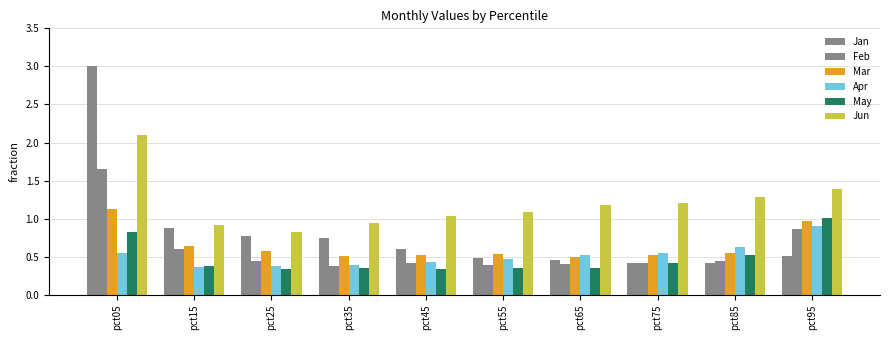

Does the chart contain any negative values?

No